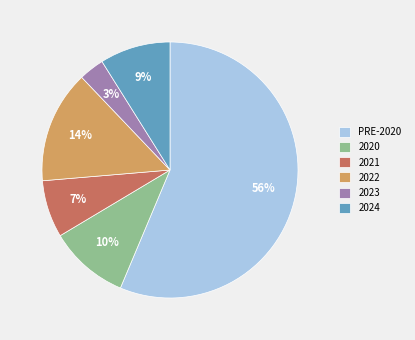

The 2023 slice represents 3% of the pie. True or false?

True